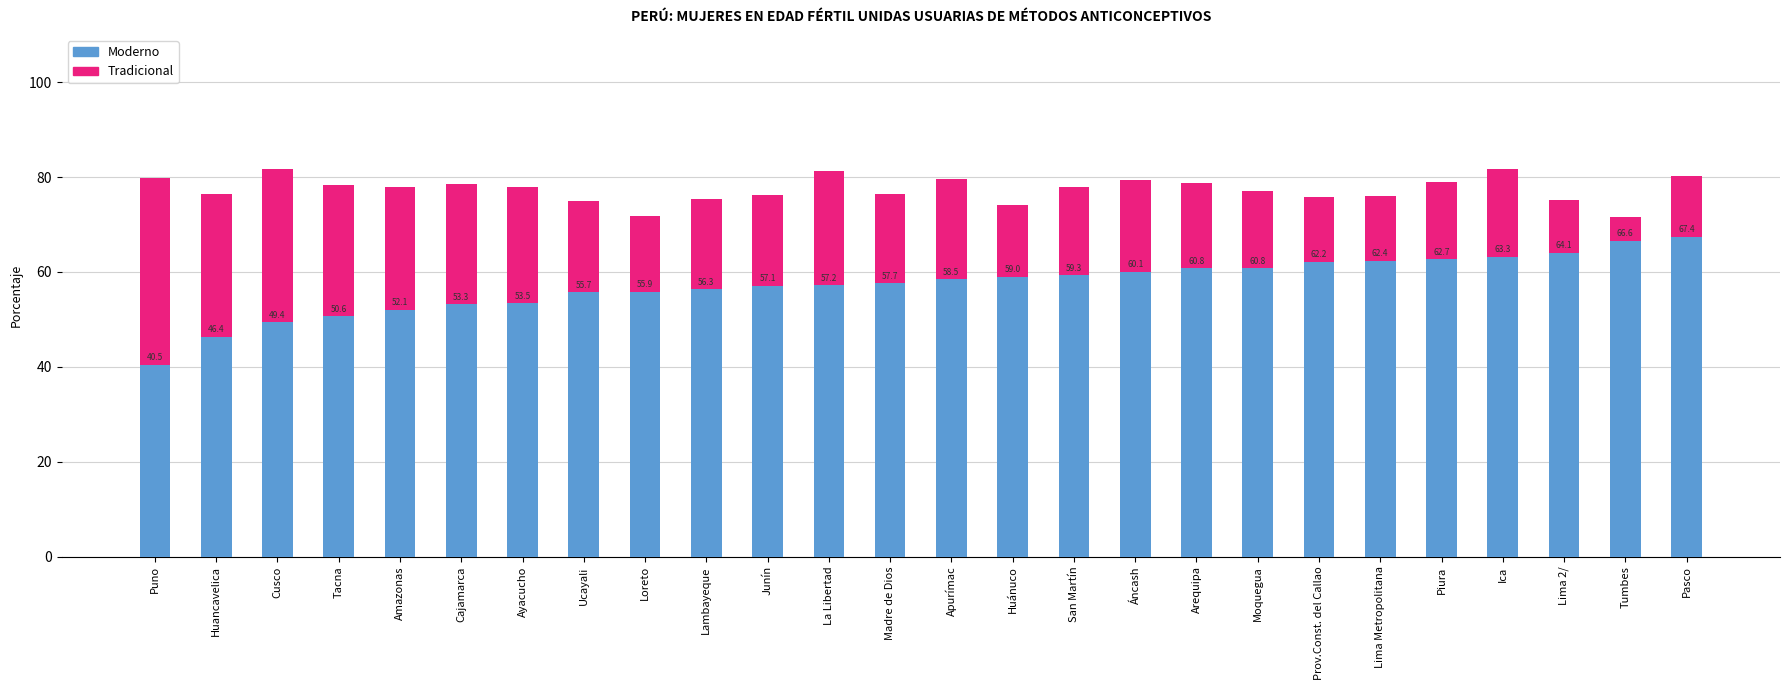

Which category has the highest value in the Moderno series?

Pasco